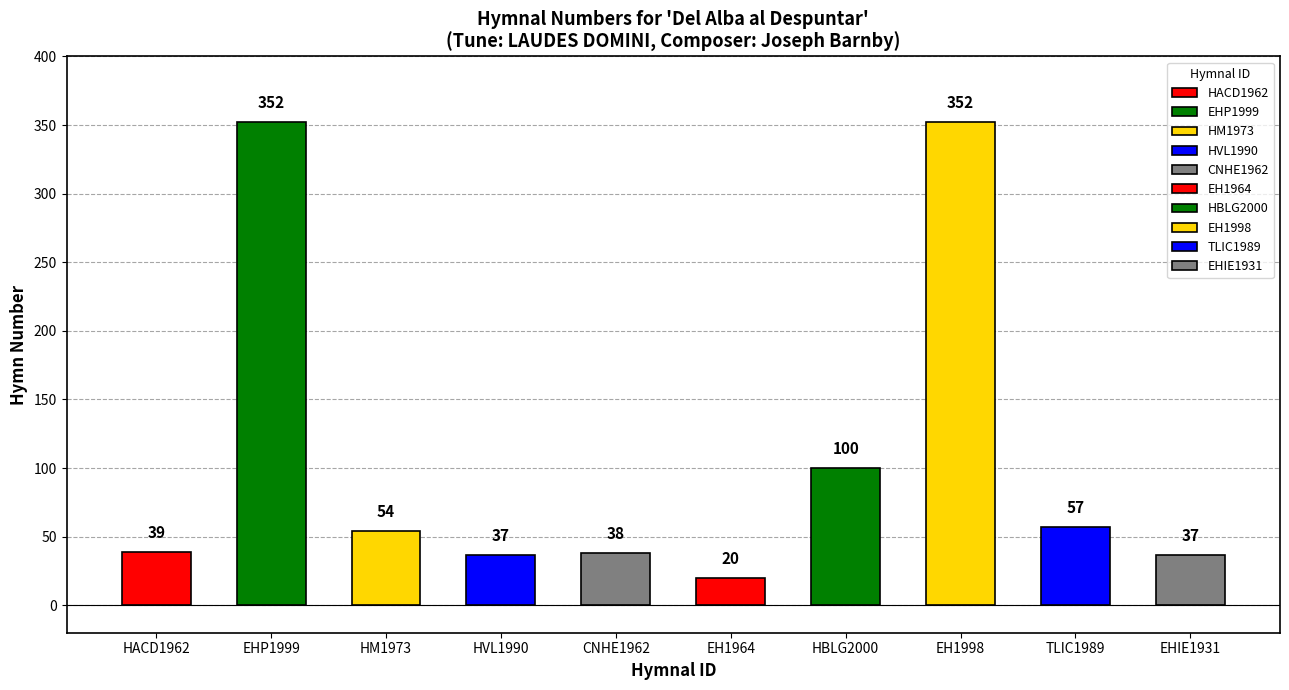

What is the value of the 8th bar from the left?

352